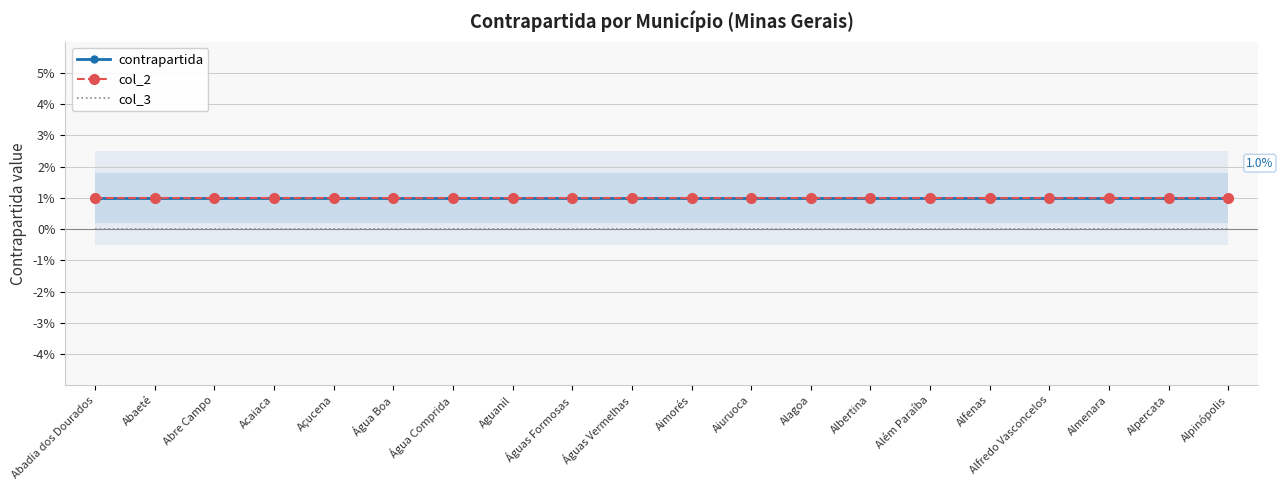

Reading right to left, list all the values displayed in this chart.

contrapartida: Alpinópolis=0.0	Alpercata=0.0	Almenara=0.0	Alfredo Vasconcelos=0.0	Alfenas=0.0	Além Paraíba=0.0	Albertina=0.0	Alagoa=0.0	Aiuruoca=0.0	Aimorés=0.0	Águas Vermelhas=0.0	Águas Formosas=0.0	Aguanil=0.0	Água Comprida=0.0	Água Boa=0.0	Açucena=0.0	Acaiaca=0.0	Abre Campo=0.0	Abaeté=0.0	Abadia dos Dourados=0.0
col_2: Alpinópolis=0.0	Alpercata=0.0	Almenara=0.0	Alfredo Vasconcelos=0.0	Alfenas=0.0	Além Paraíba=0.0	Albertina=0.0	Alagoa=0.0	Aiuruoca=0.0	Aimorés=0.0	Águas Vermelhas=0.0	Águas Formosas=0.0	Aguanil=0.0	Água Comprida=0.0	Água Boa=0.0	Açucena=0.0	Acaiaca=0.0	Abre Campo=0.0	Abaeté=0.0	Abadia dos Dourados=0.0
col_3: Alpinópolis=0.0	Alpercata=0.0	Almenara=0.0	Alfredo Vasconcelos=0.0	Alfenas=0.0	Além Paraíba=0.0	Albertina=0.0	Alagoa=0.0	Aiuruoca=0.0	Aimorés=0.0	Águas Vermelhas=0.0	Águas Formosas=0.0	Aguanil=0.0	Água Comprida=0.0	Água Boa=0.0	Açucena=0.0	Acaiaca=0.0	Abre Campo=0.0	Abaeté=0.0	Abadia dos Dourados=0.0